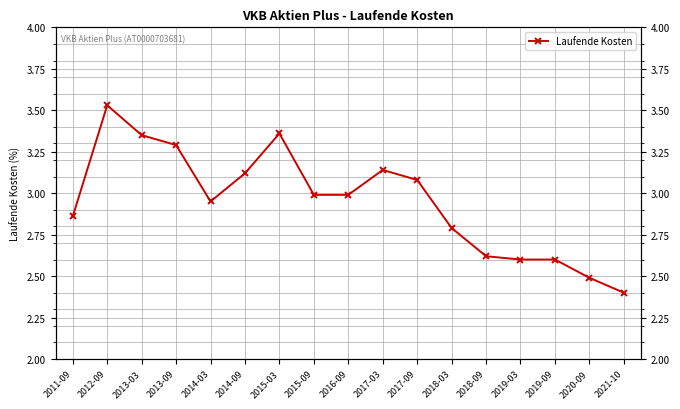

Is this an area chart (filled region under the line)?

No